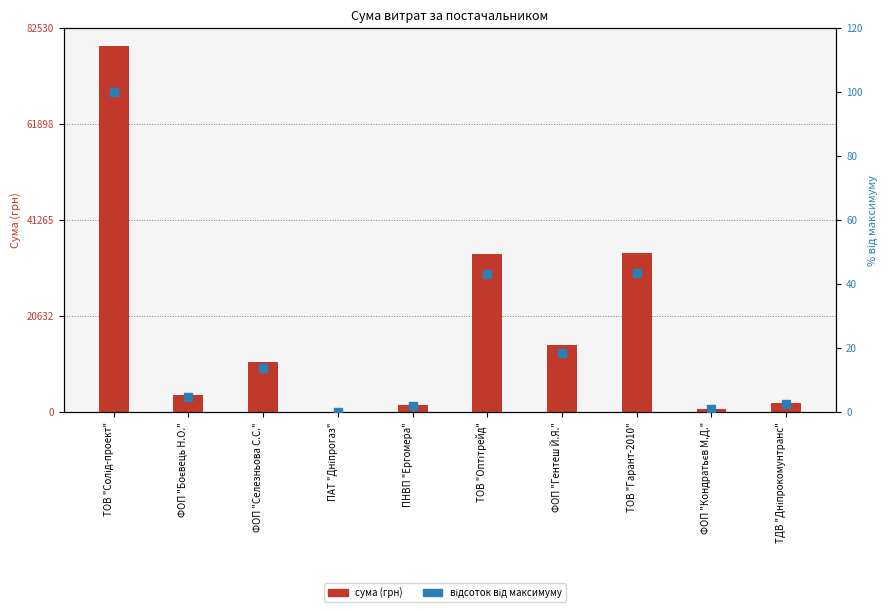

Which series reaches the minimum Y coordinate?

відсоток від максимуму